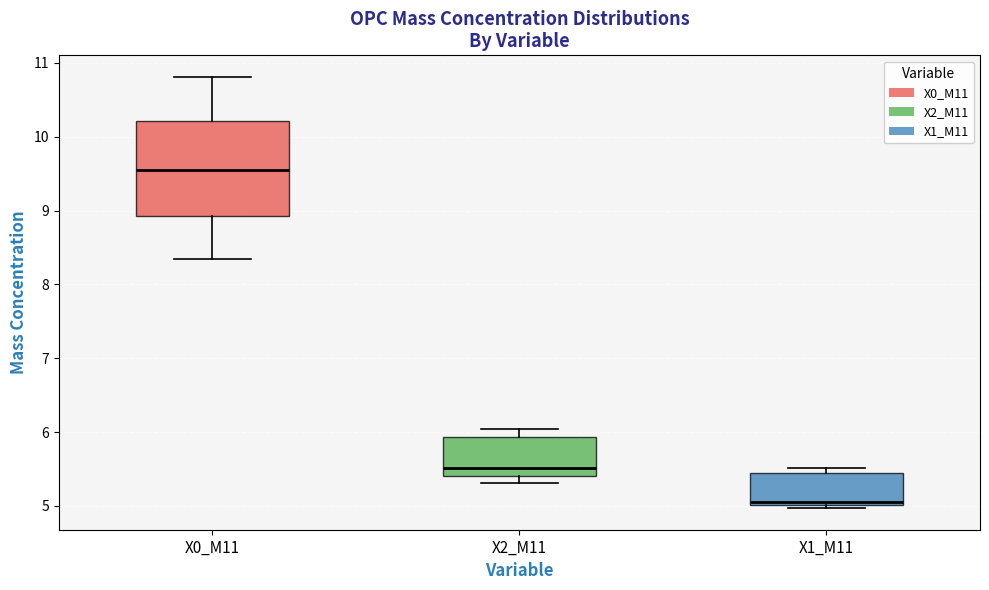

Where is the upper edge of the box for X0_M11 on the y-axis? The values are not printed on the chart, so give them approximately, as read against the axis.

10.2